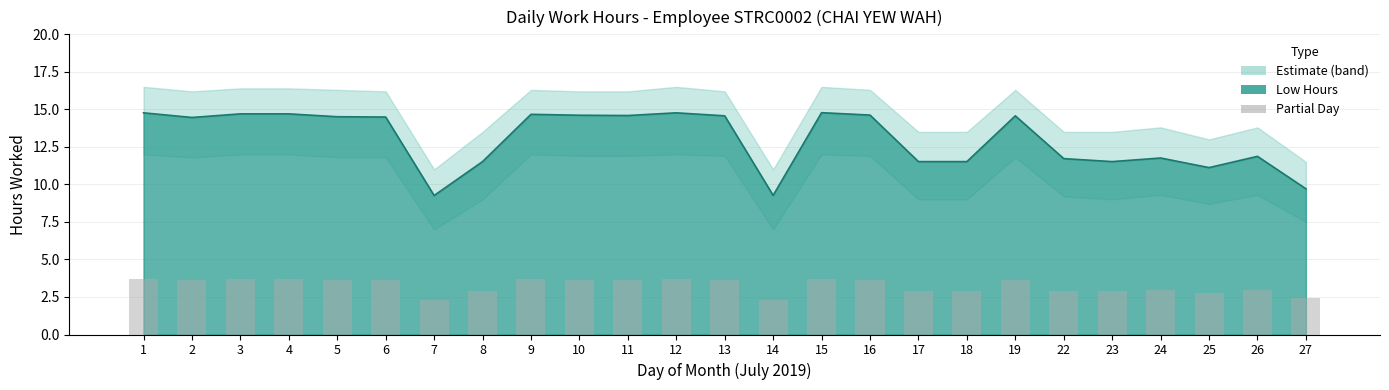

List the labels in order of value, largest first.

15, 1, 12, 3, 4, 9, 16, 10, 11, 13, 19, 5, 6, 2, 26, 24, 22, 8, 17, 18, 23, 25, 27, 14, 7